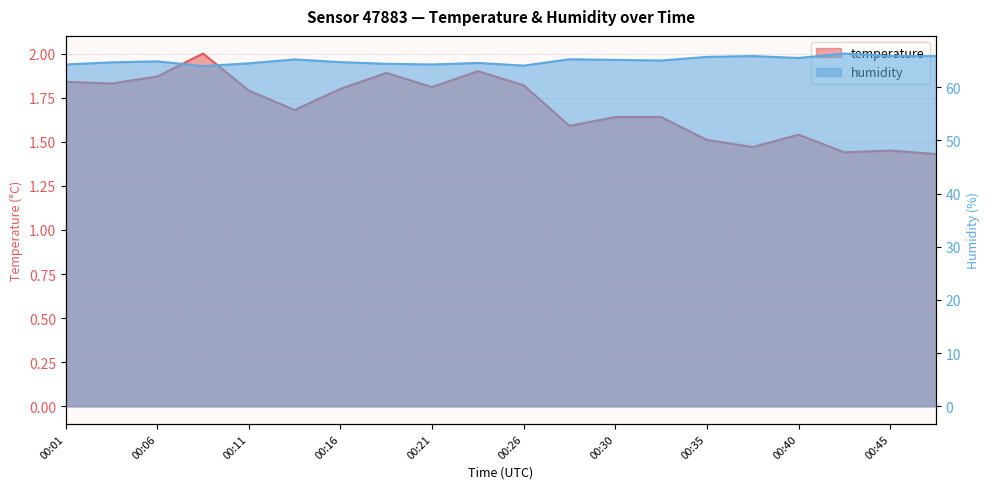

True or false: temperature line and humidity line intersect in this chart.

False